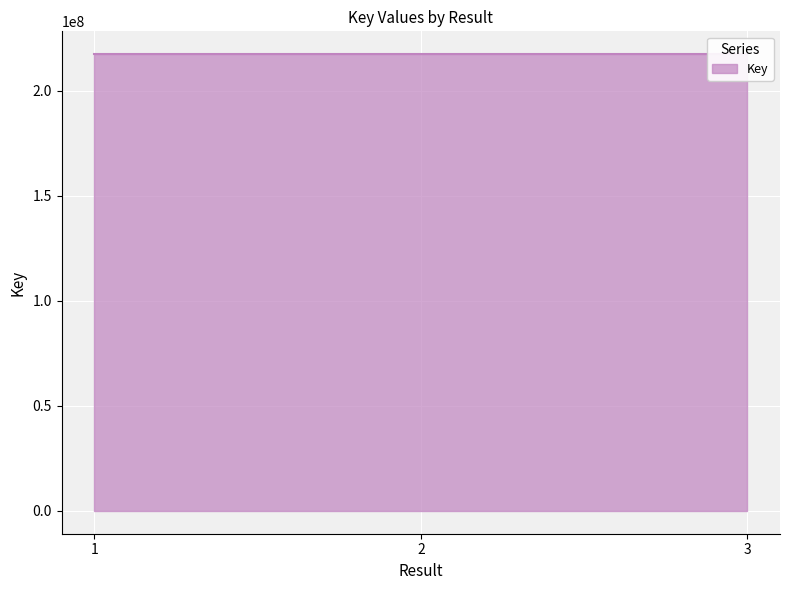

At which category does the chart reach its minimum across all series?

3